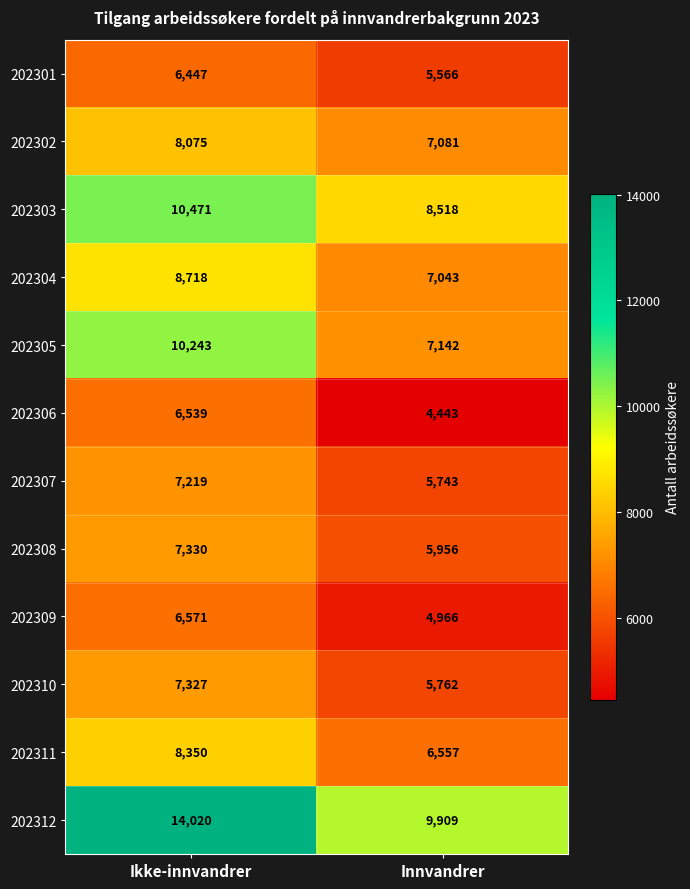

Rank the series by their maximum value, from highest to lowest.

202312, 202303, 202305, 202304, 202311, 202302, 202308, 202310, 202307, 202309, 202306, 202301